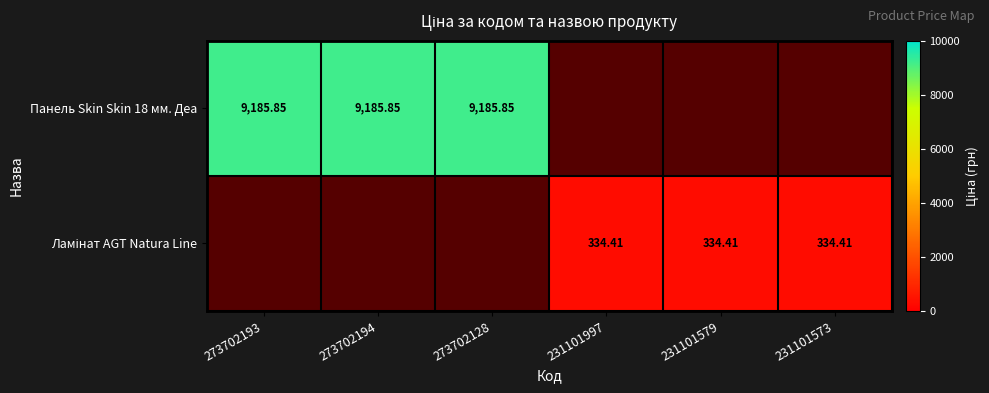

Is the value of Ламінат AGT Natura Line at 273702194 greater than the value of Панель Skin Skin 18 мм. Деа at 231101997?

No